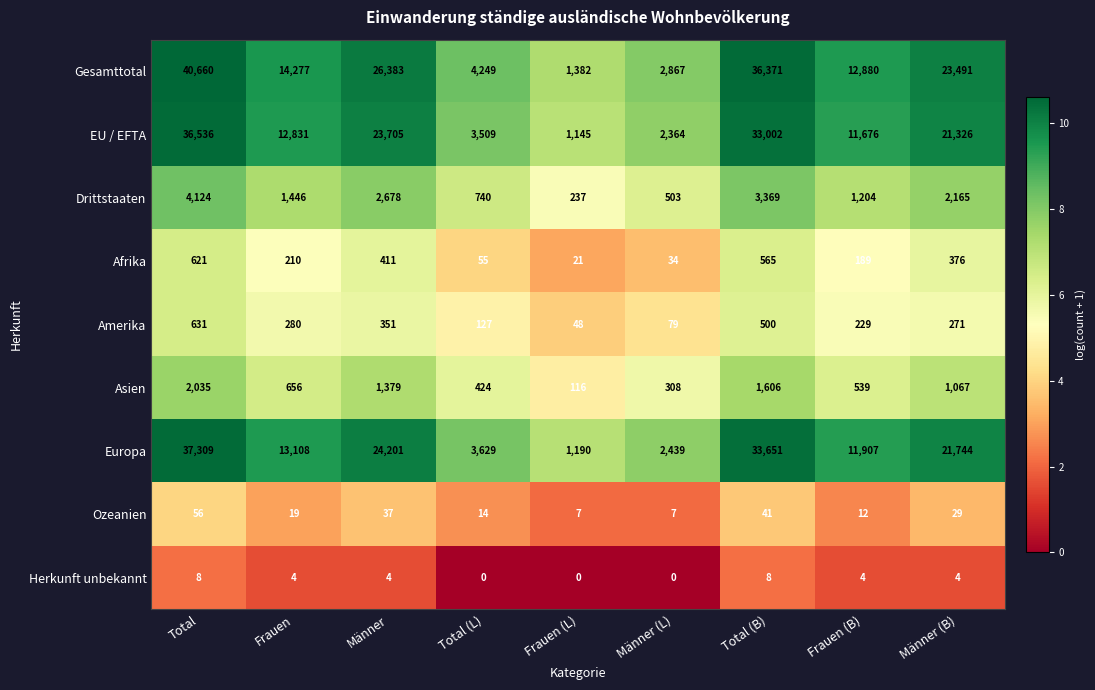

Which series changed the most between Total (L) and Frauen (B)?

Gesamttotal